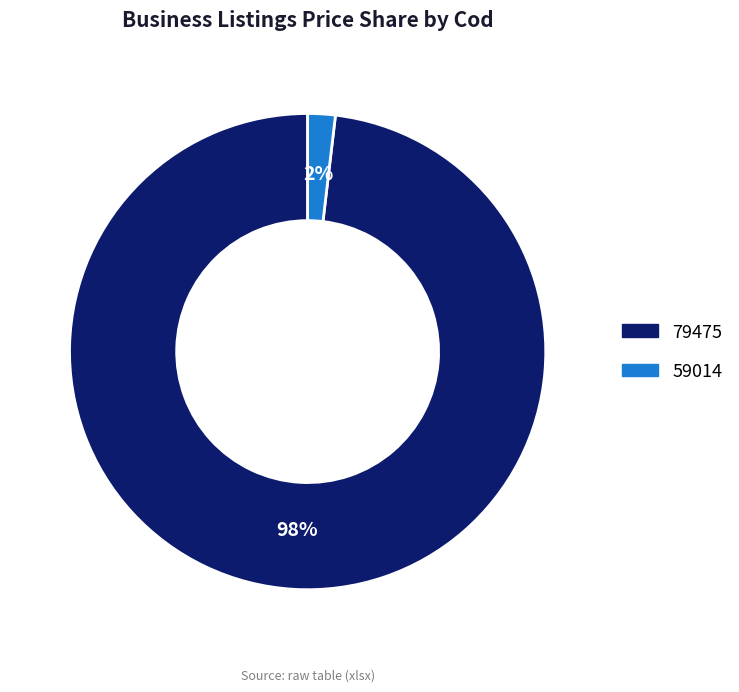

To the nearest percent, what is the average slice percentage?

50%